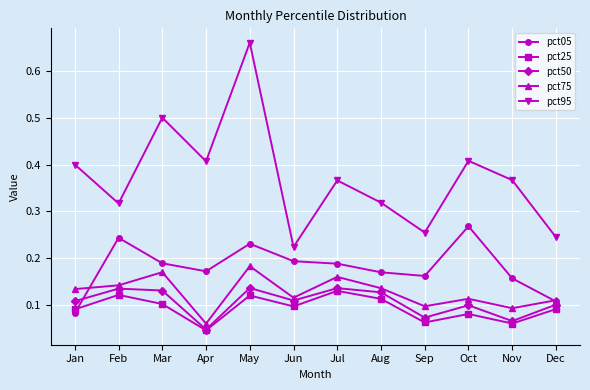

What is the total value across all series at Aug?

0.9